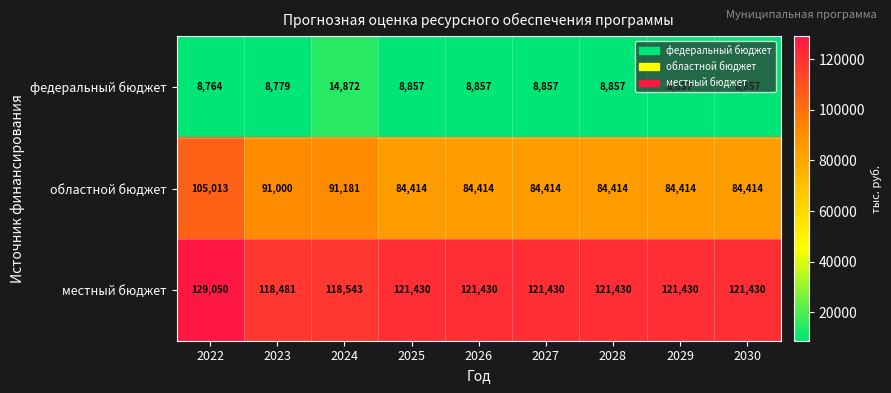

How many data points does each series have?

9